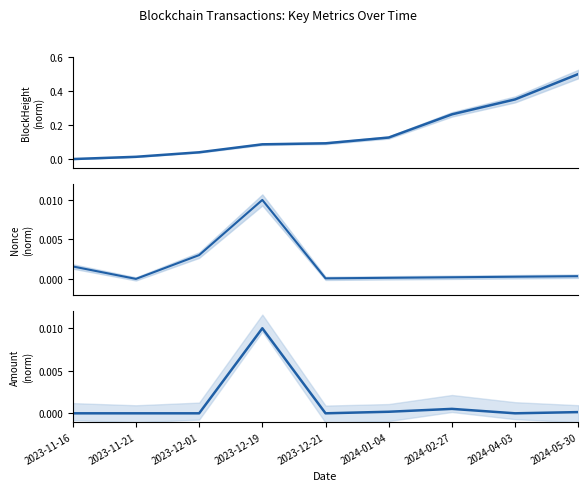

Which category has the highest value across all series?

2024-05-30